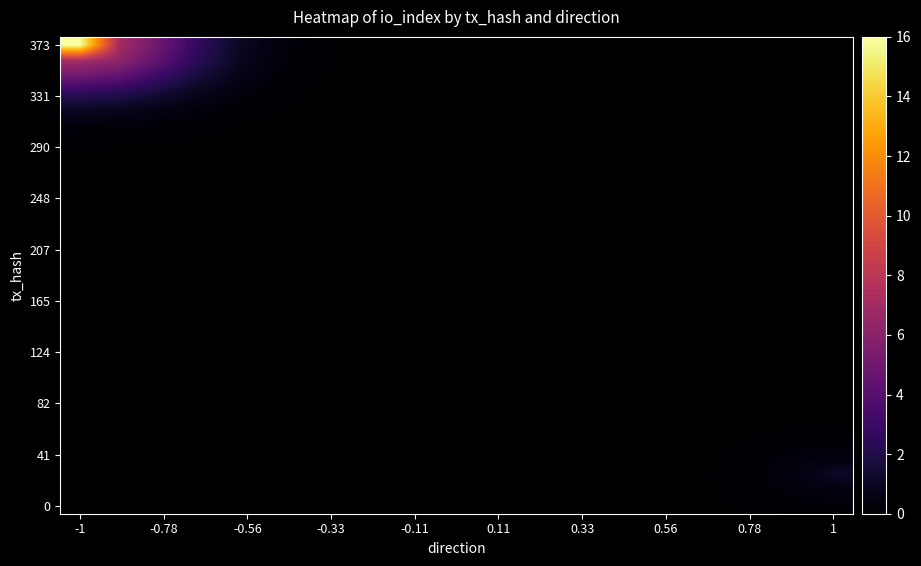

At which category does the chart reach its peak across all series?

-1